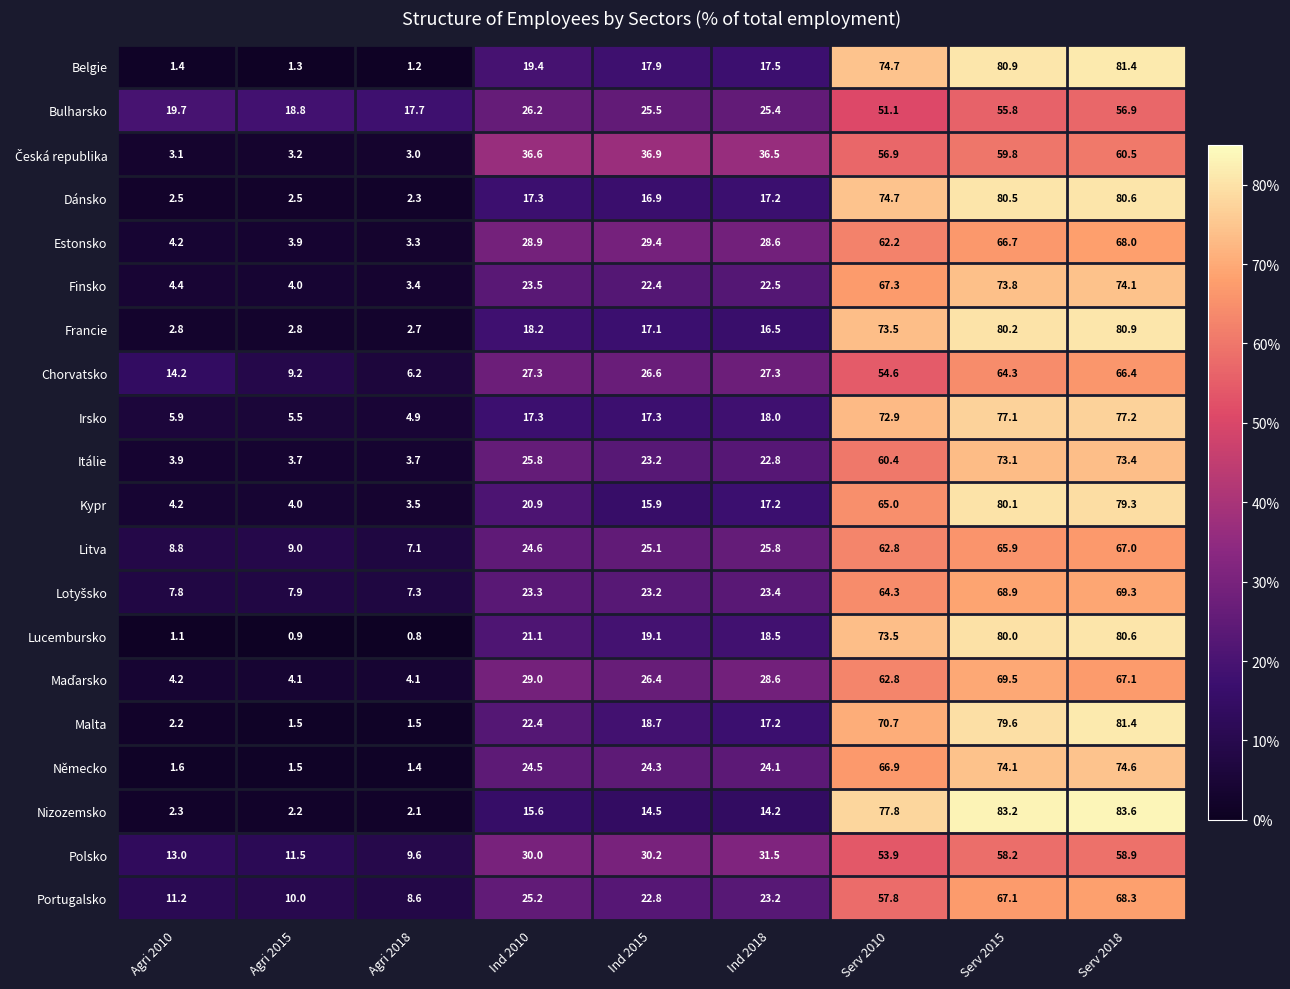

Count the number of data series in this chart.

20